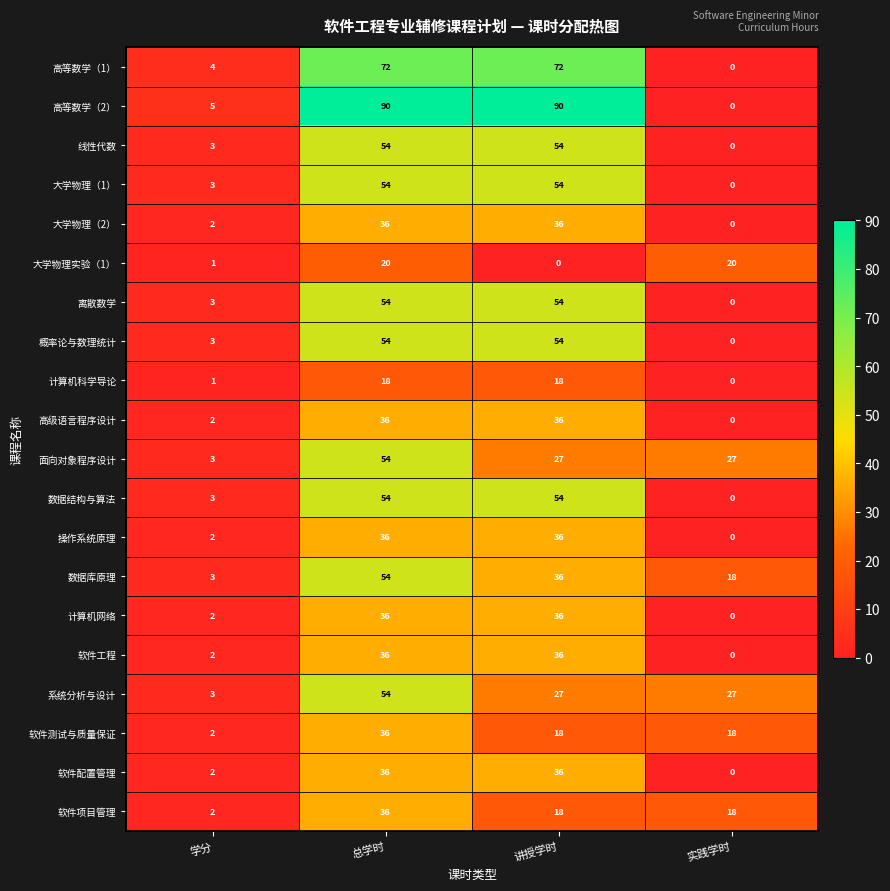

Is it true that 数据结构与算法 equals 29 at 讲授学时?

False